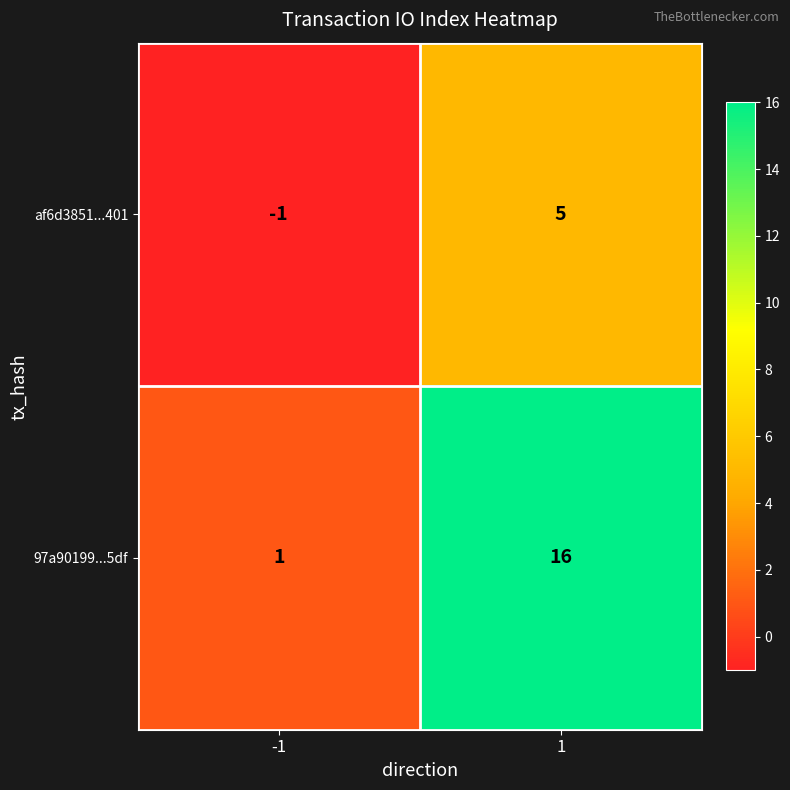

At which category is the sum across all series the highest?

1